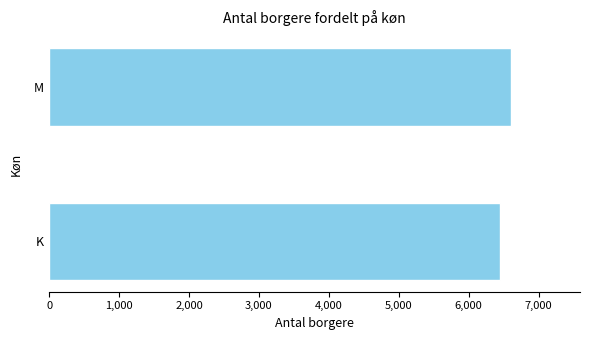

Does the chart contain any negative values?

No